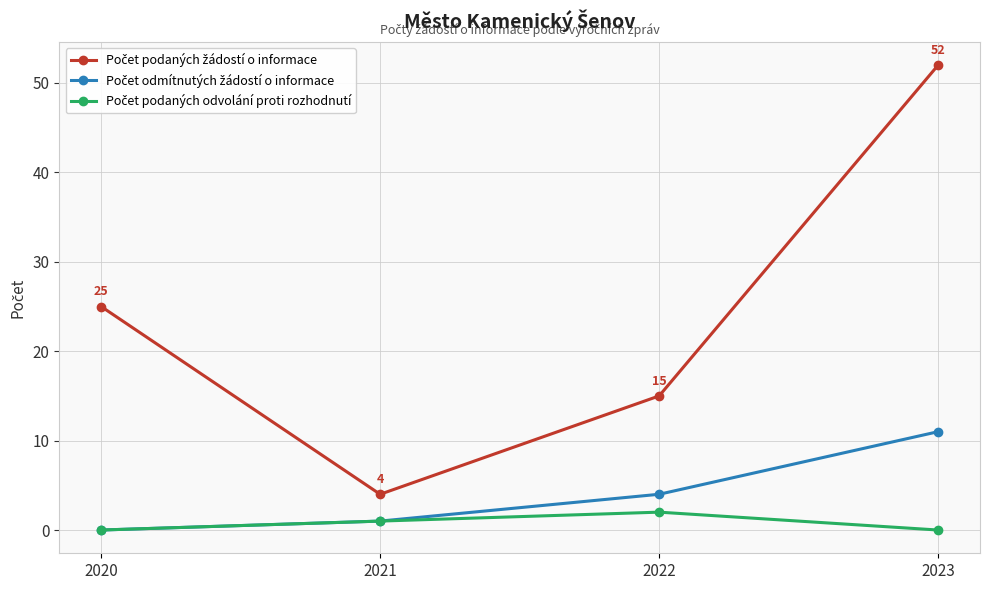

What is the greatest value displayed?

52